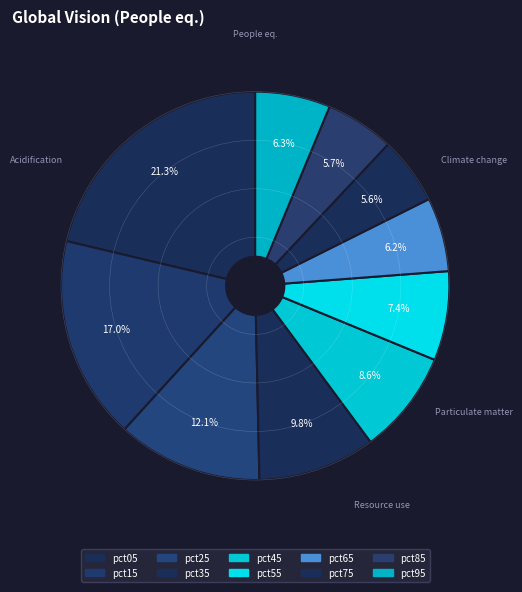

Is there any slice that represents more than half of the pie?

No